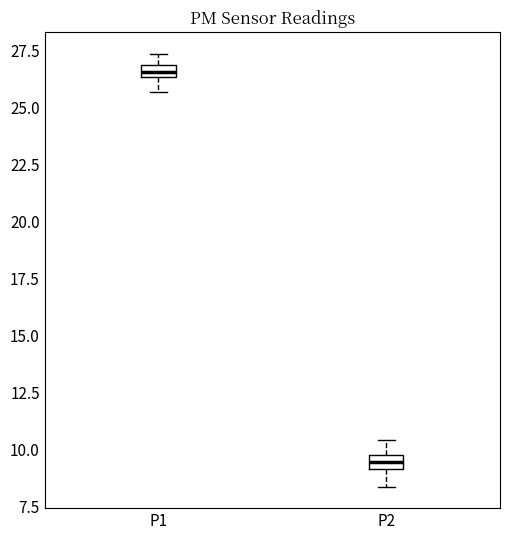

Where does the lower whisker of the box for P1 end on the y-axis? The values are not printed on the chart, so give them approximately, as read against the axis.

25.5